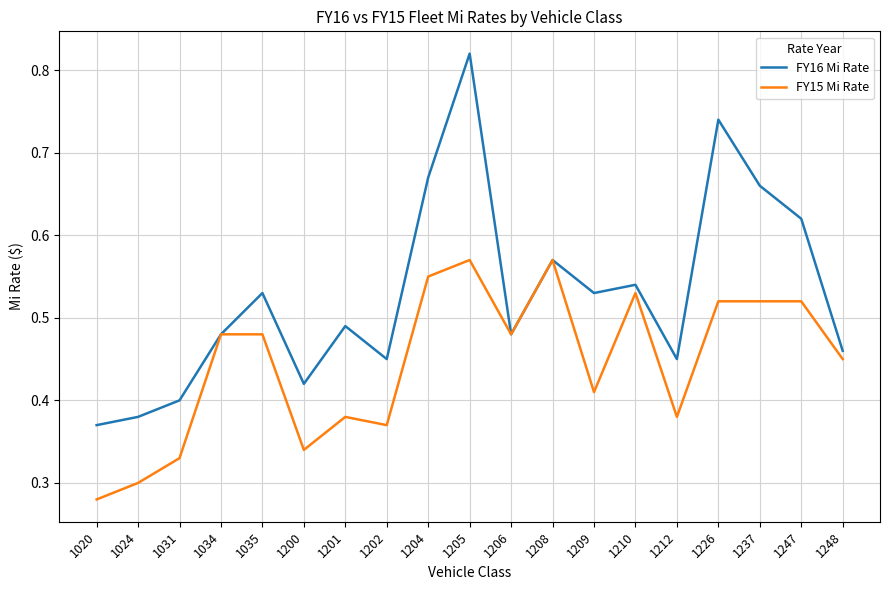

List the series in order of their overall mean, highest first.

FY16 Mi Rate, FY15 Mi Rate